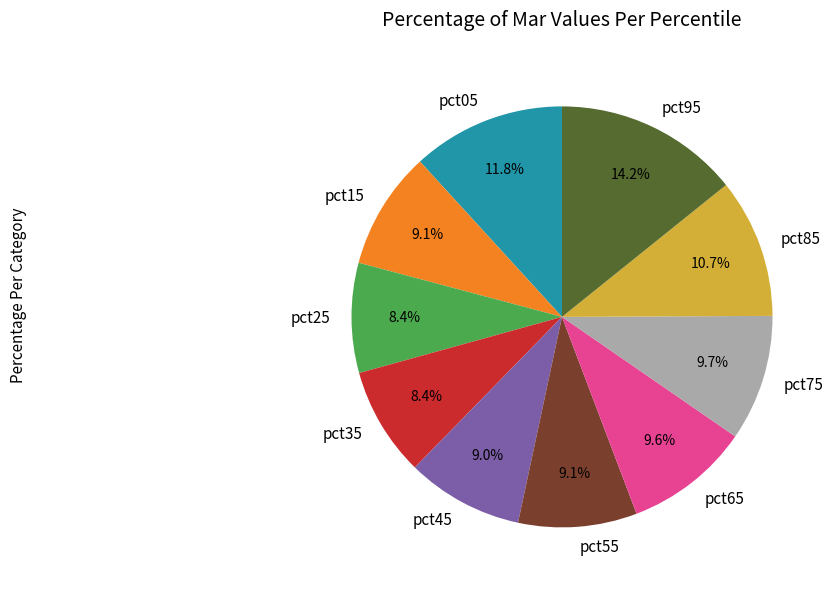

Is the sum of pct45 and pct85 greater than half?

No